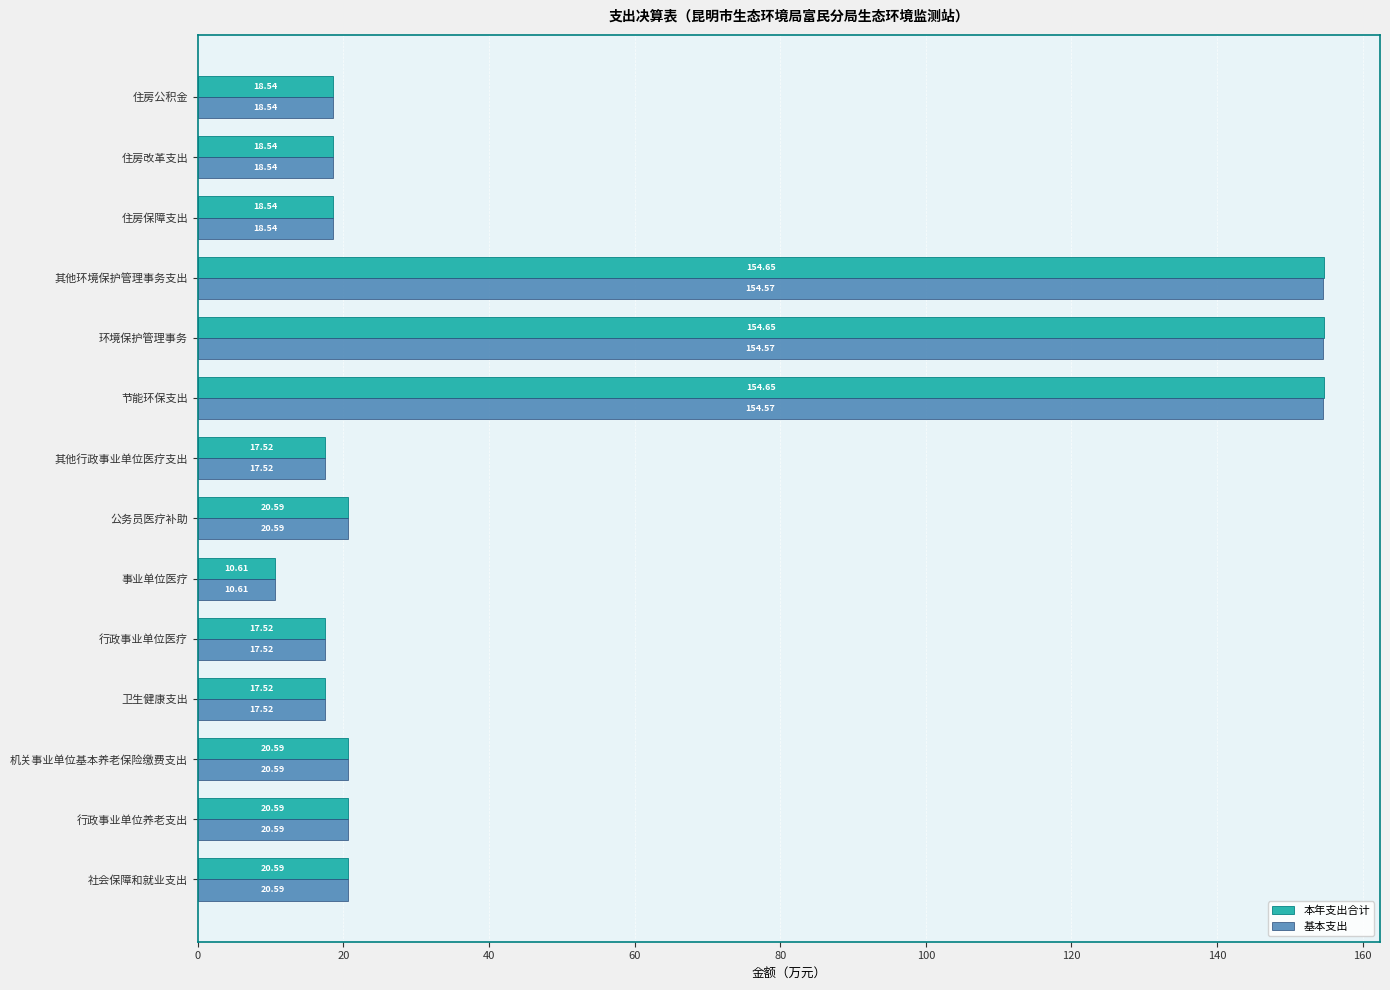

At how many categories does at least one series exceed 133?

3